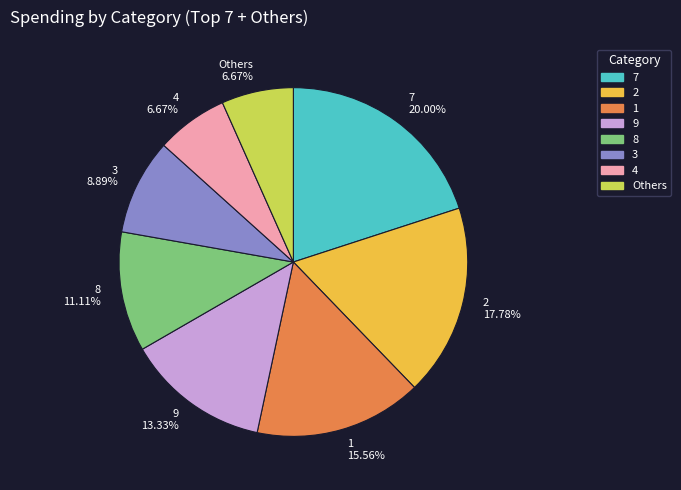

What is the largest slice in the pie chart?

7